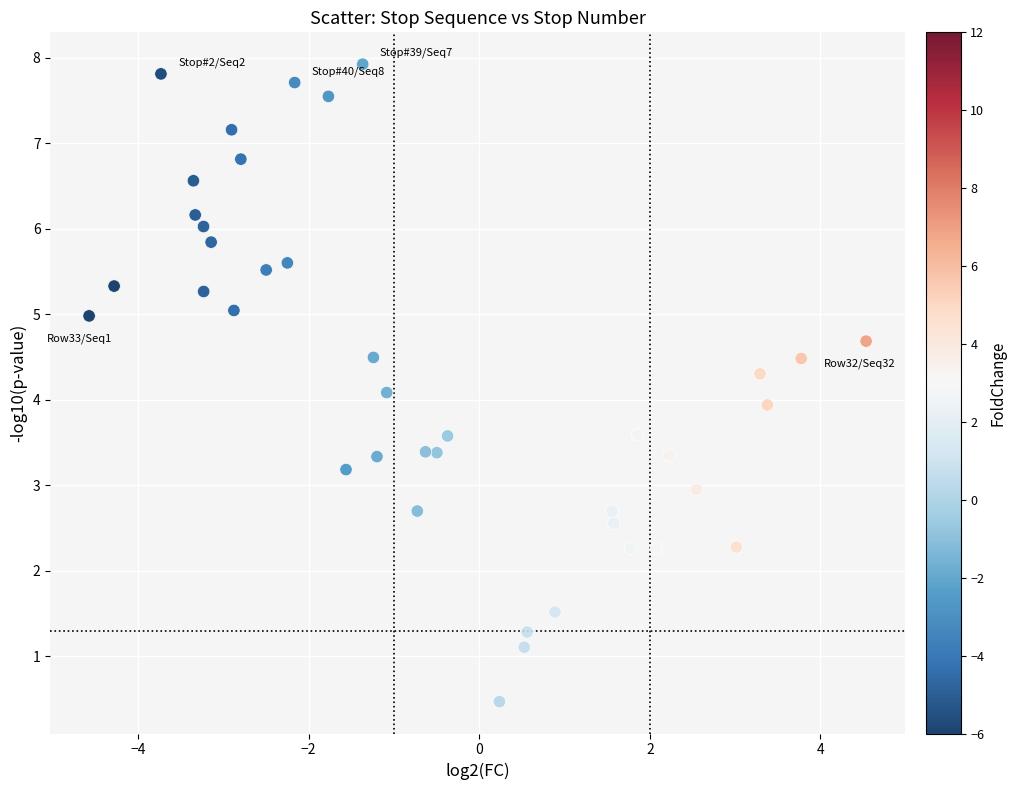

What is the range of X values (max minus min)?

9.1